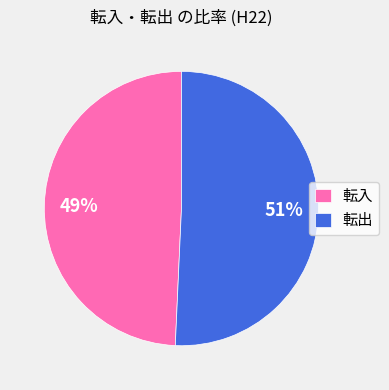

Which has a higher value, 転入 or 転出?

転出